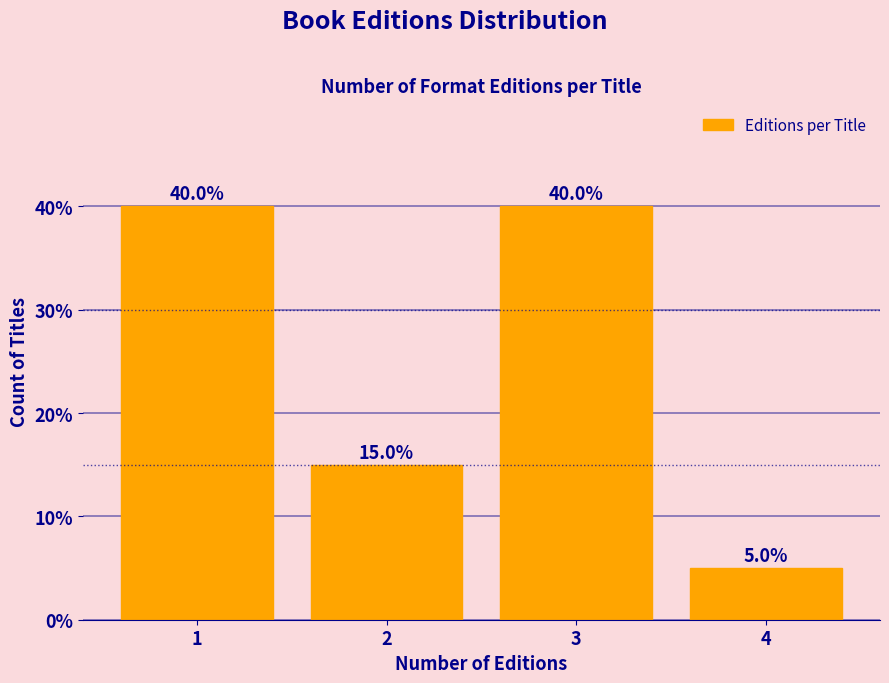

Reading left to right, list all the values displayed in this chart.

1=40	2=15	3=40	4=5